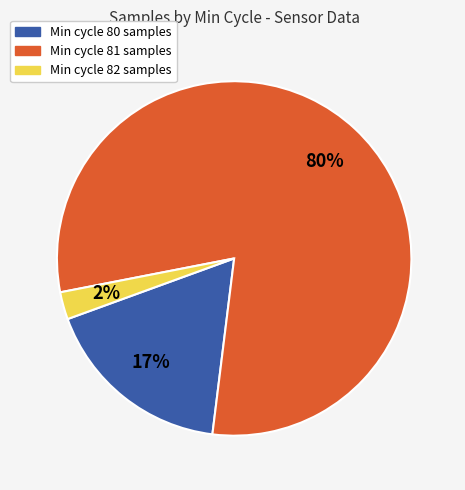

To the nearest percent, what is the average slice percentage?

33%